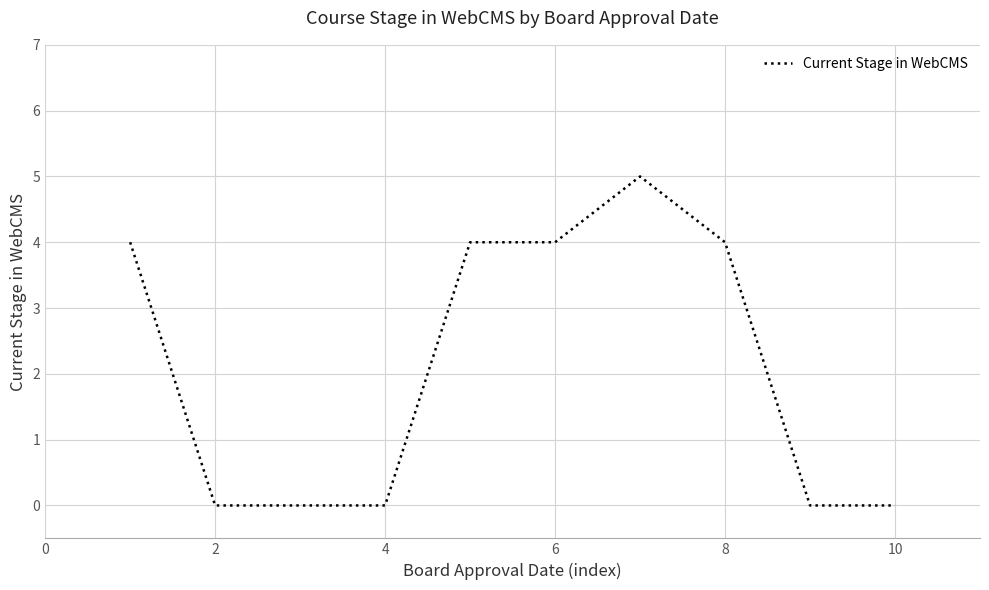

What is the difference between the maximum and minimum values?

5